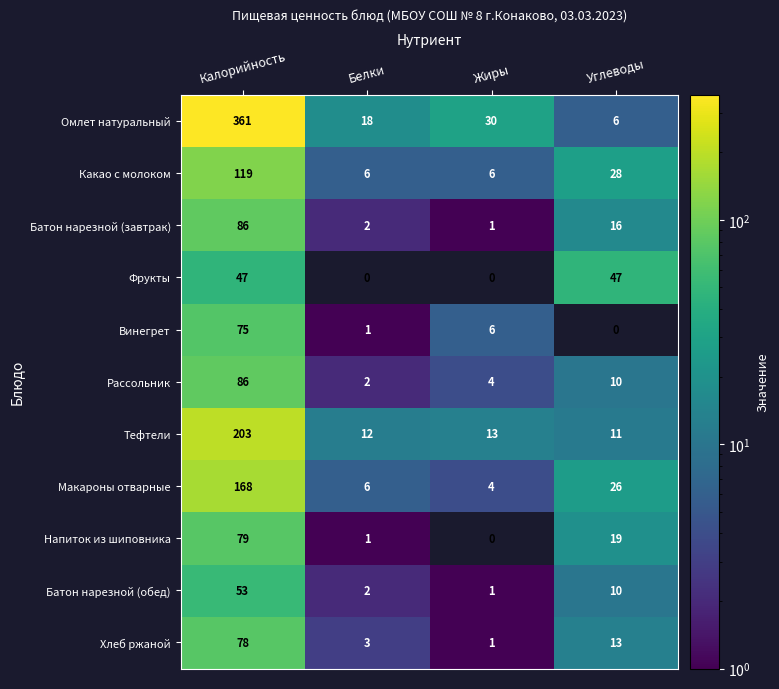

The value of Макароны отварные at Жиры is 4. True or false?

True